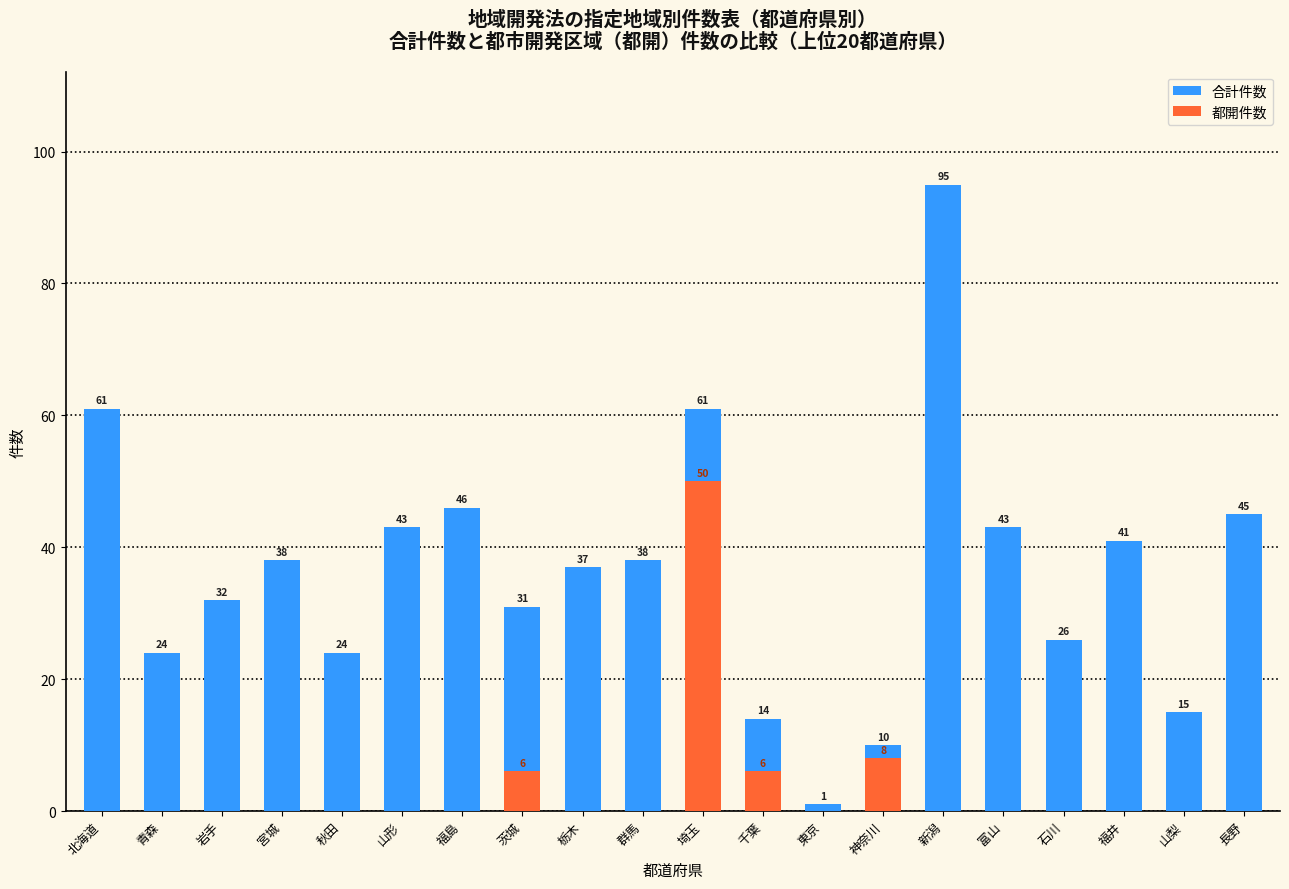

What is the spread (max minus min) of values at 北海道?

61